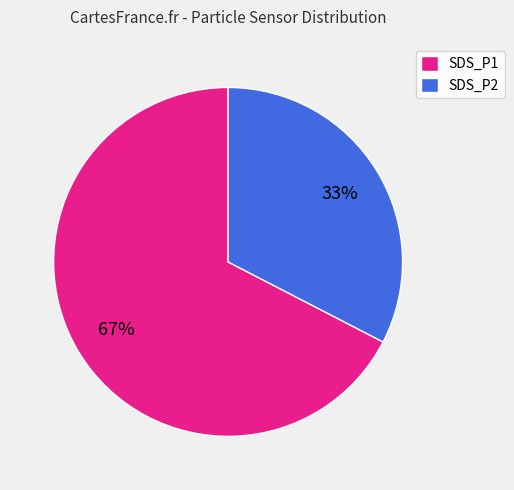

How many slices are in this pie chart?

2